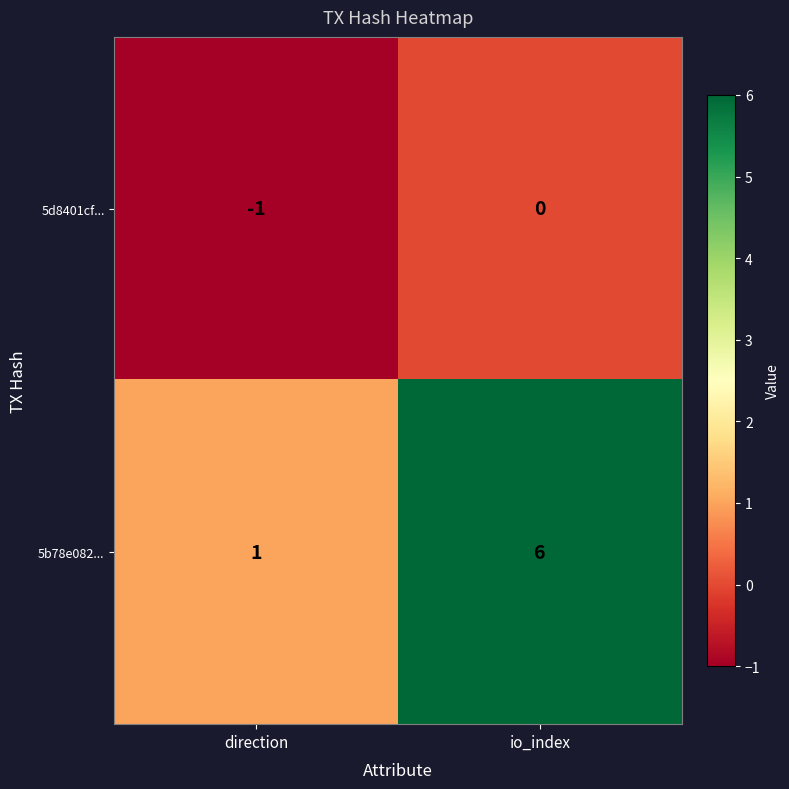

List the series in order of their peak value, lowest first.

5d8401cf..., 5b78e082...